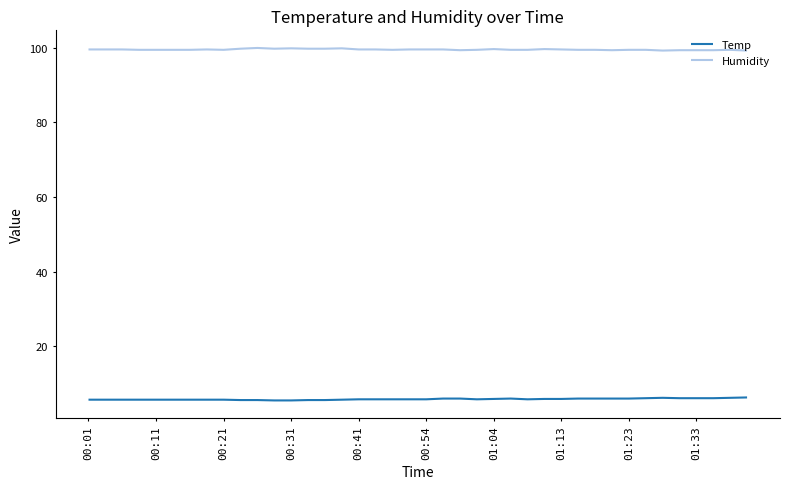

List the series in order of their overall mean, highest first.

Humidity, Temp